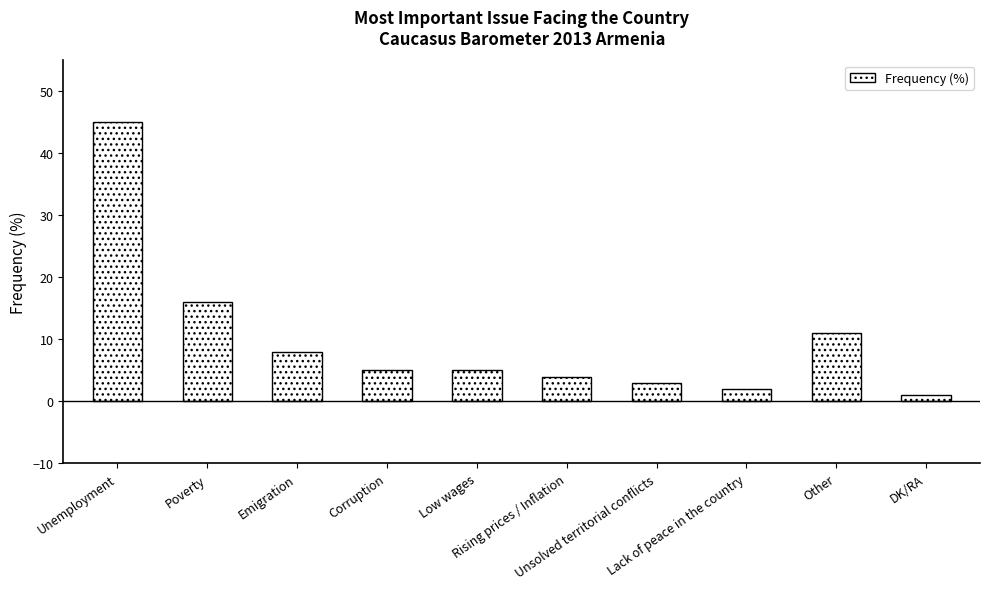

Does the chart contain stacked bars?

No